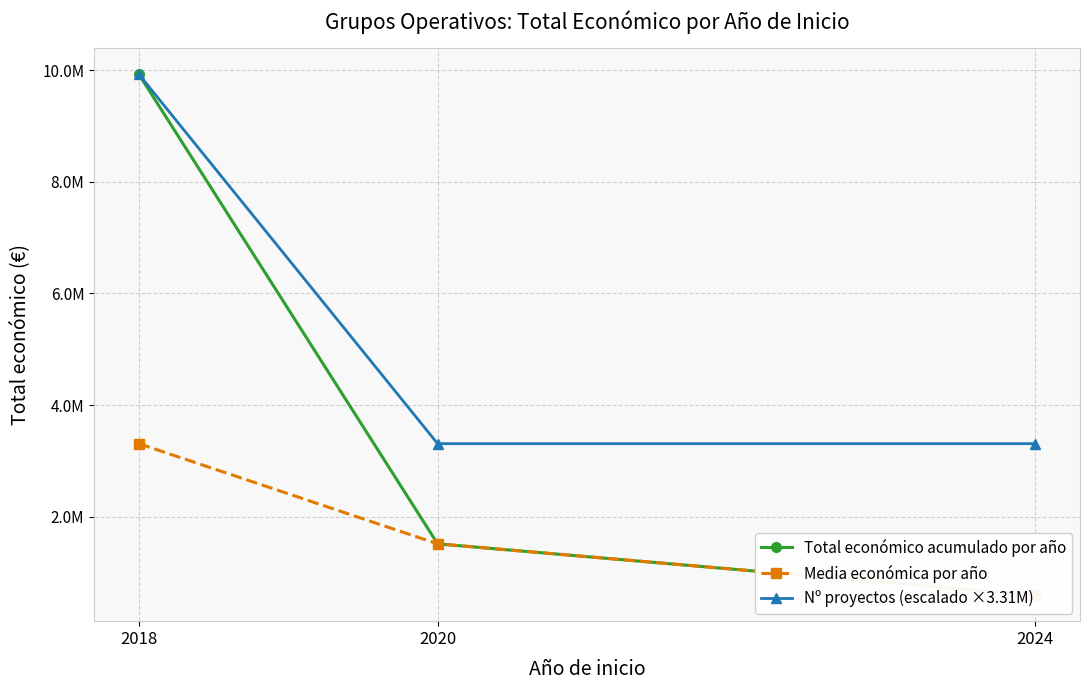

List the labels in order of Total económico acumulado por año value, smallest first.

2024, 2020, 2018